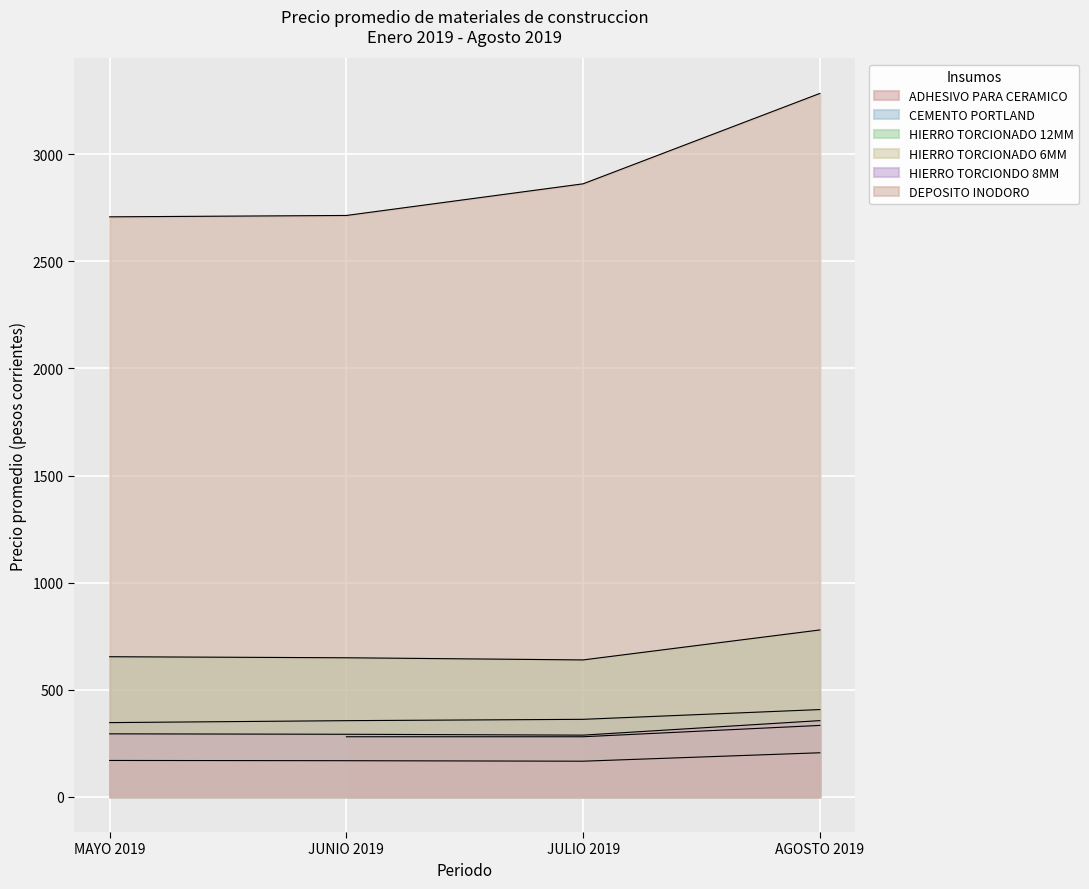

What is the average value of the HIERRO TORCIONADO 12MM series?

680.4